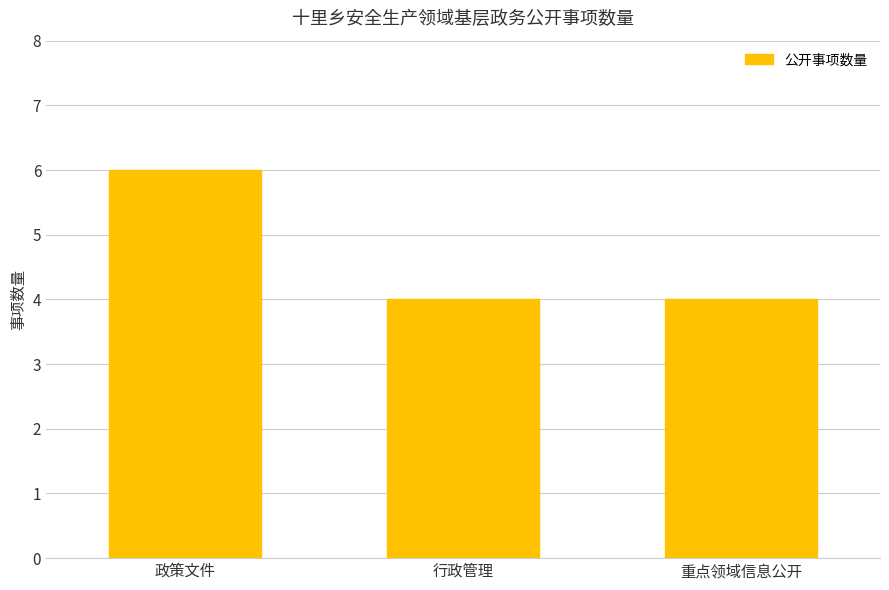

The value at 政策文件 is 3. True or false?

False